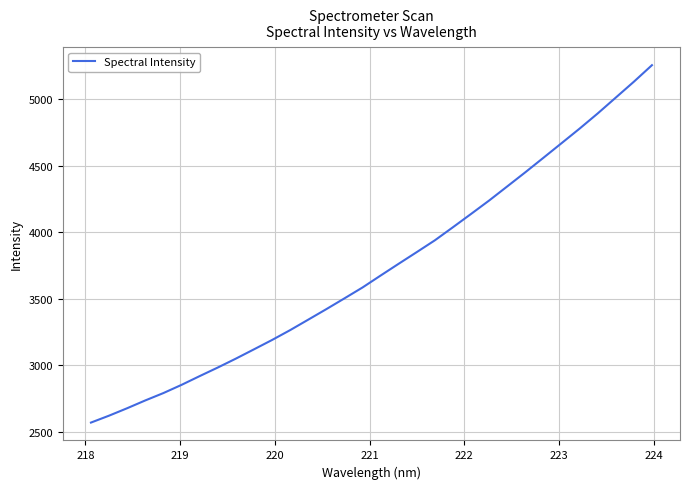

True or false: the data has more than 2 interior local peaks.

False